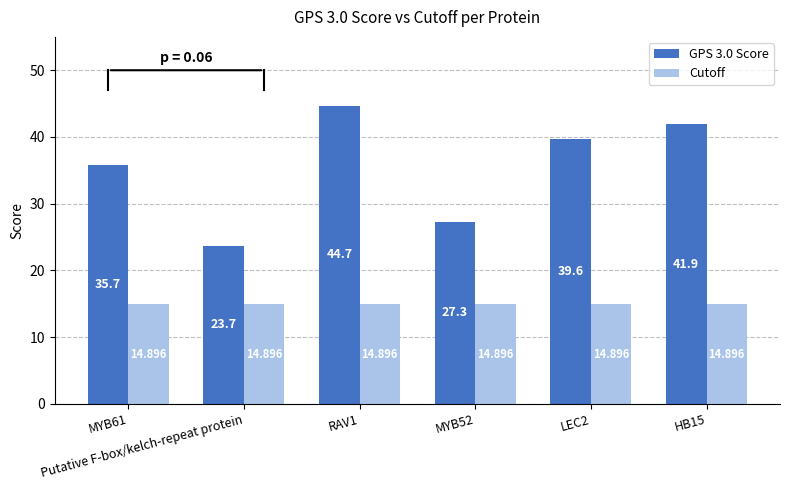

Does the chart contain any negative values?

No